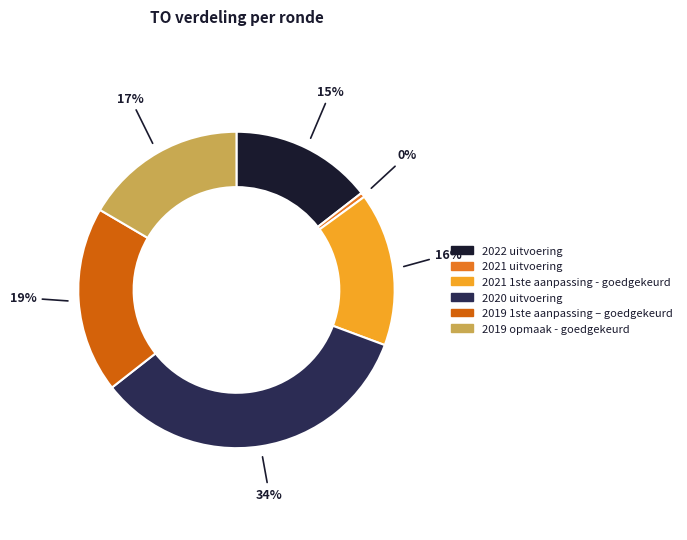

What is the smallest slice in the pie chart?

2021 uitvoering